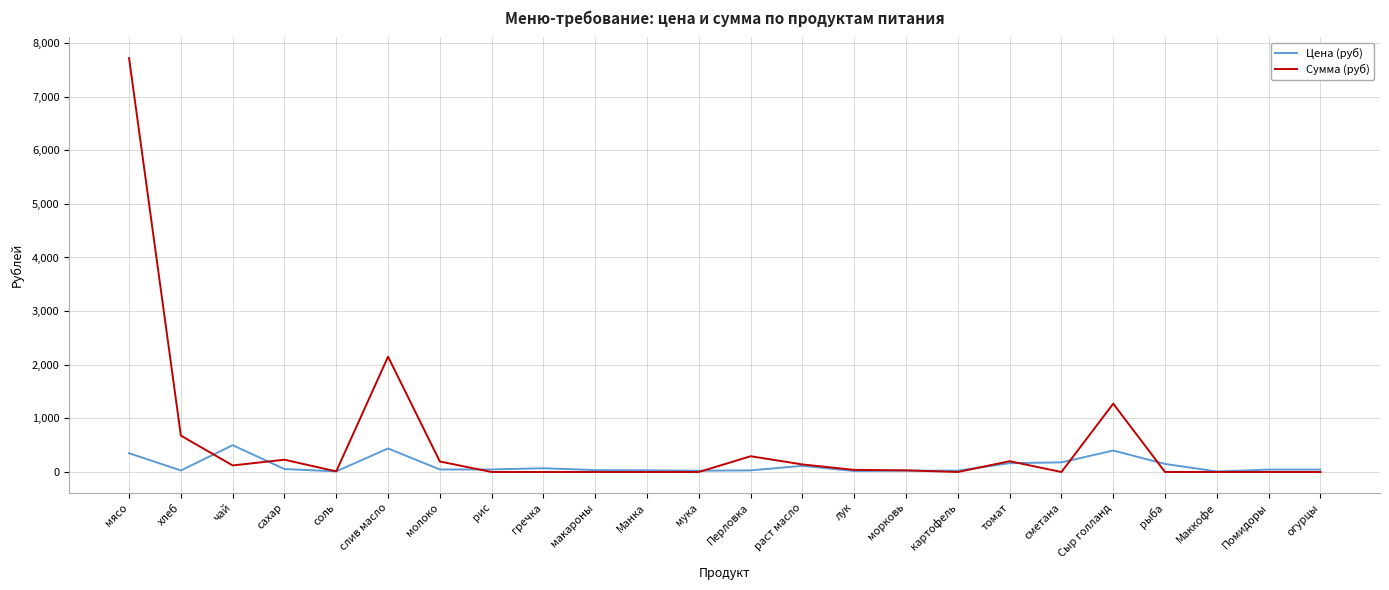

How many categories are shown in the chart?

24